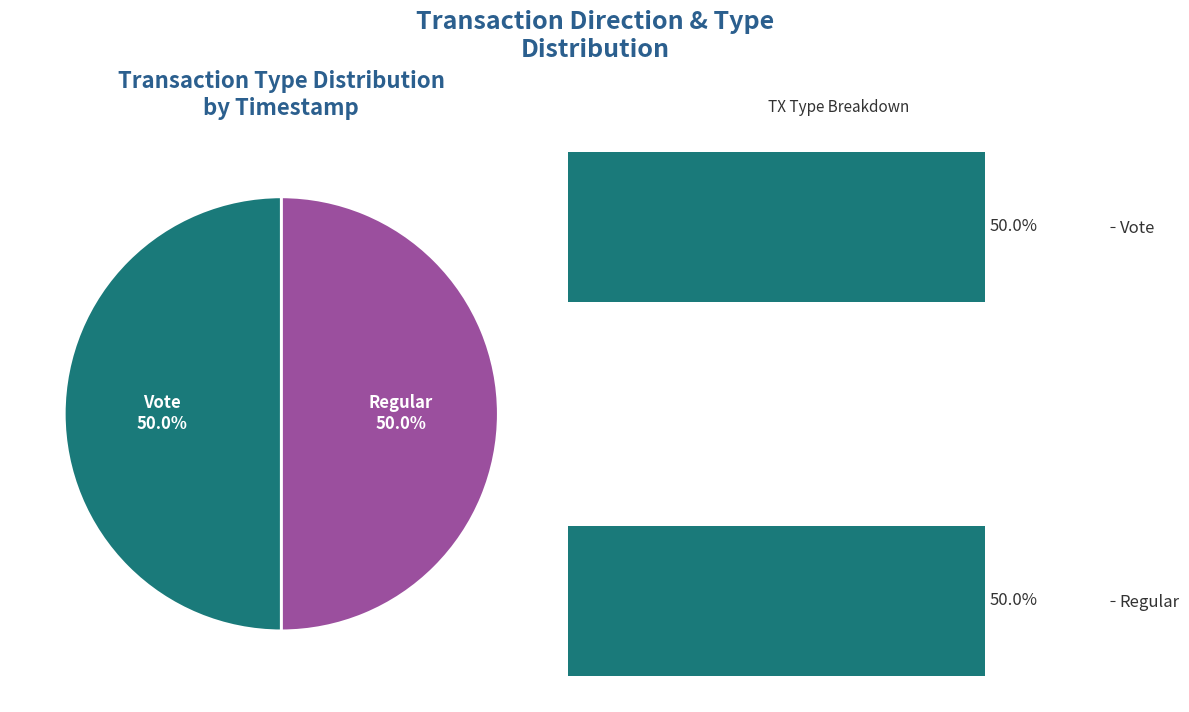

What is the smallest slice in the pie chart?

Vote